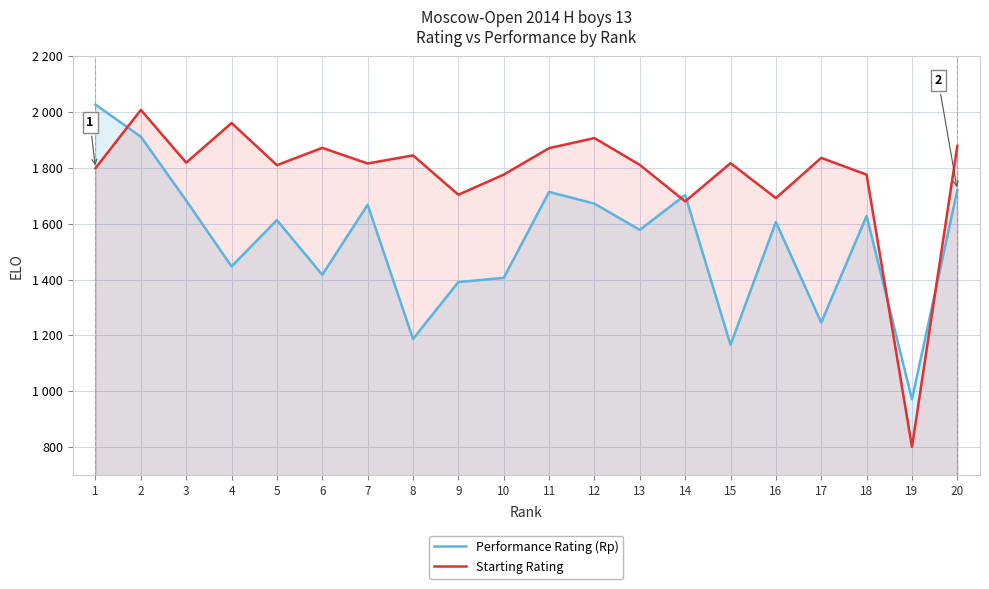

What is the difference between the highest and lowest values at 17?

590